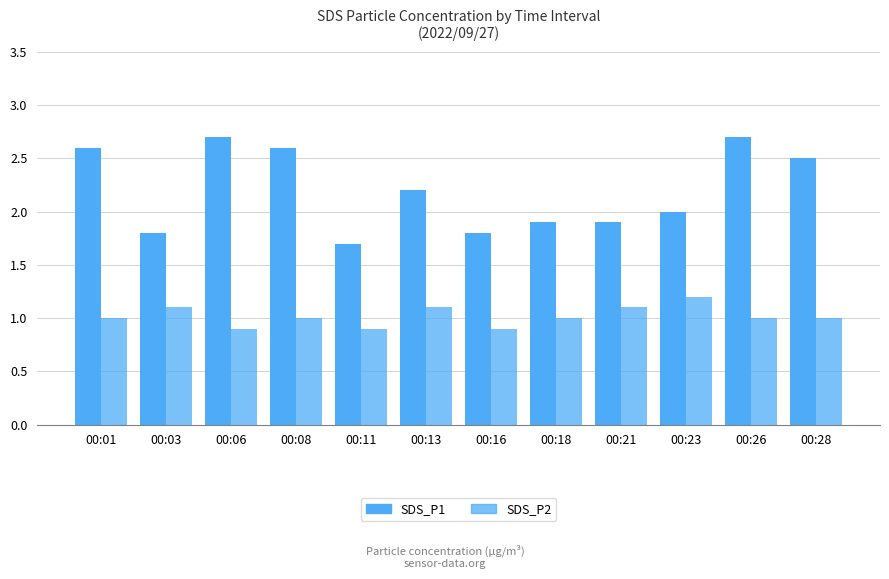

What is the value of the SDS_P1 bar at the 10th from the left?

2.0